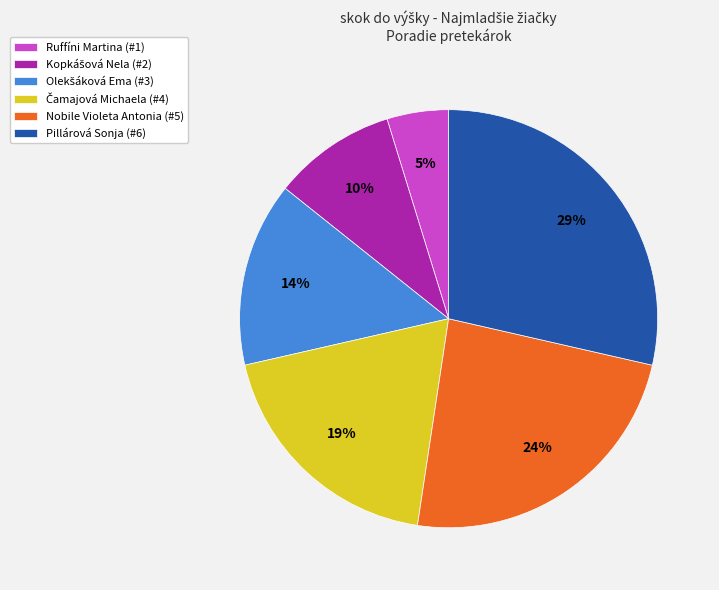

True or false: Nobile Violeta Antonia (#5) accounts for 13% of the total.

False